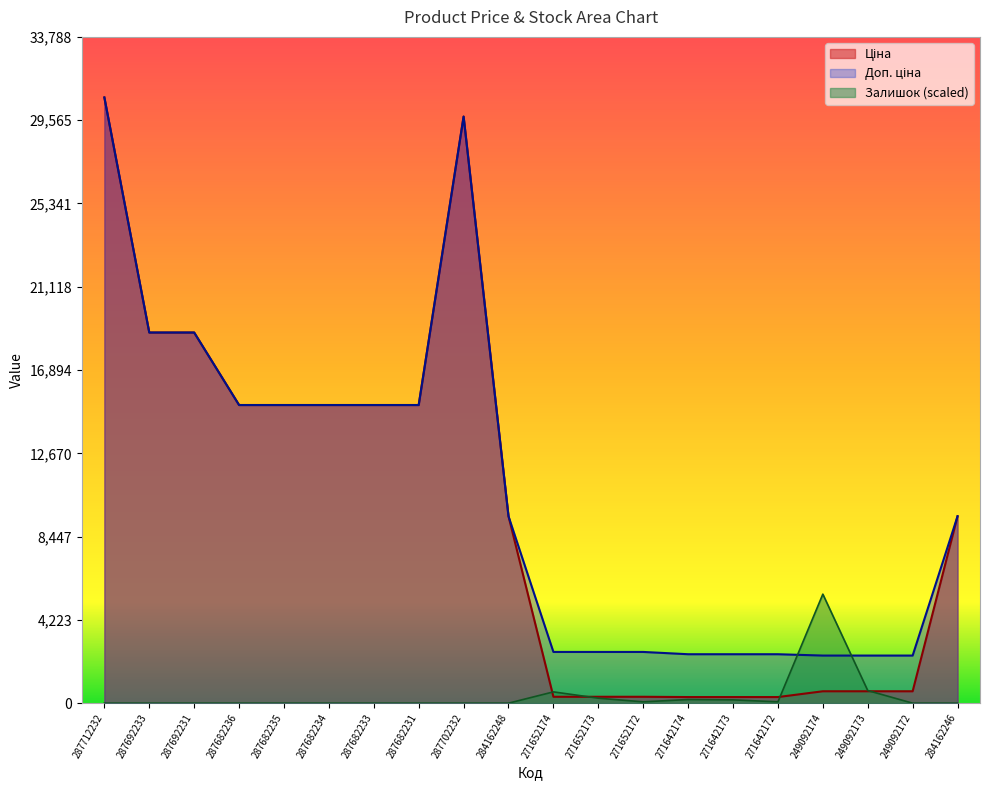

Which series changed the most between 287682236 and 271642173?

Ціна